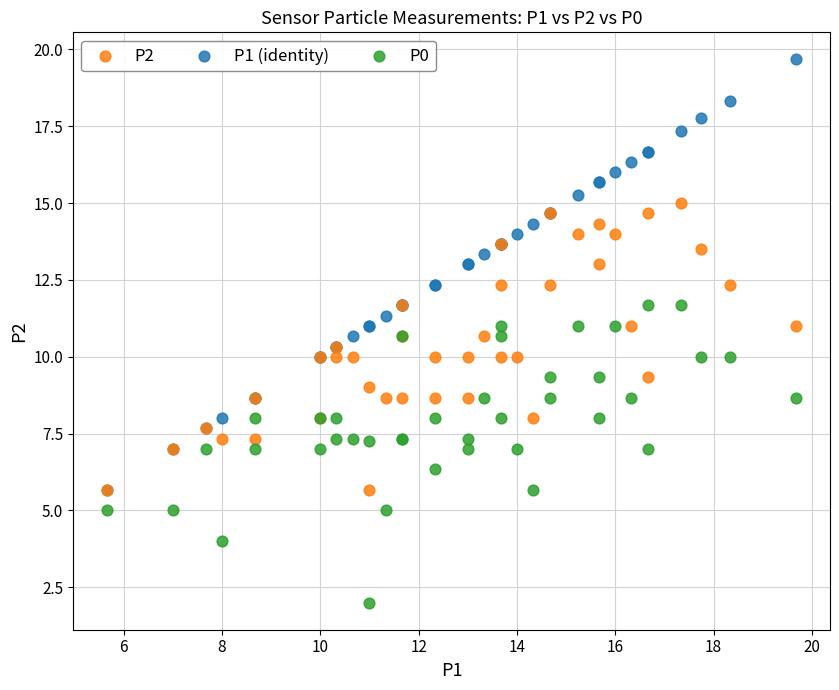

What are all the series names shown in the legend?

P2, P1 (identity), P0